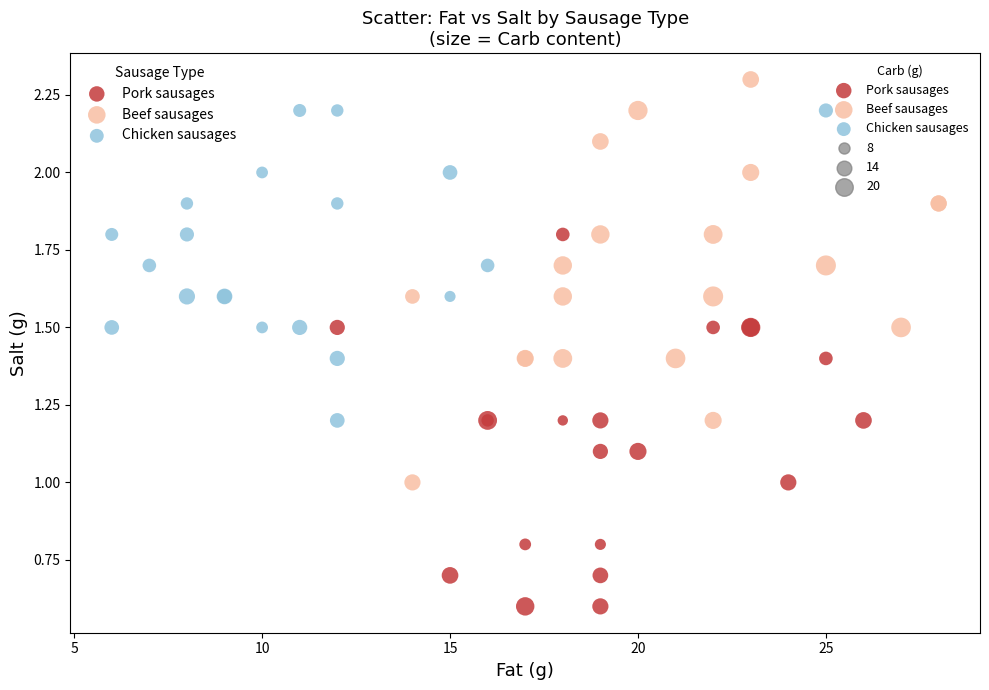

Which series contains the highest Y value?

Beef sausages